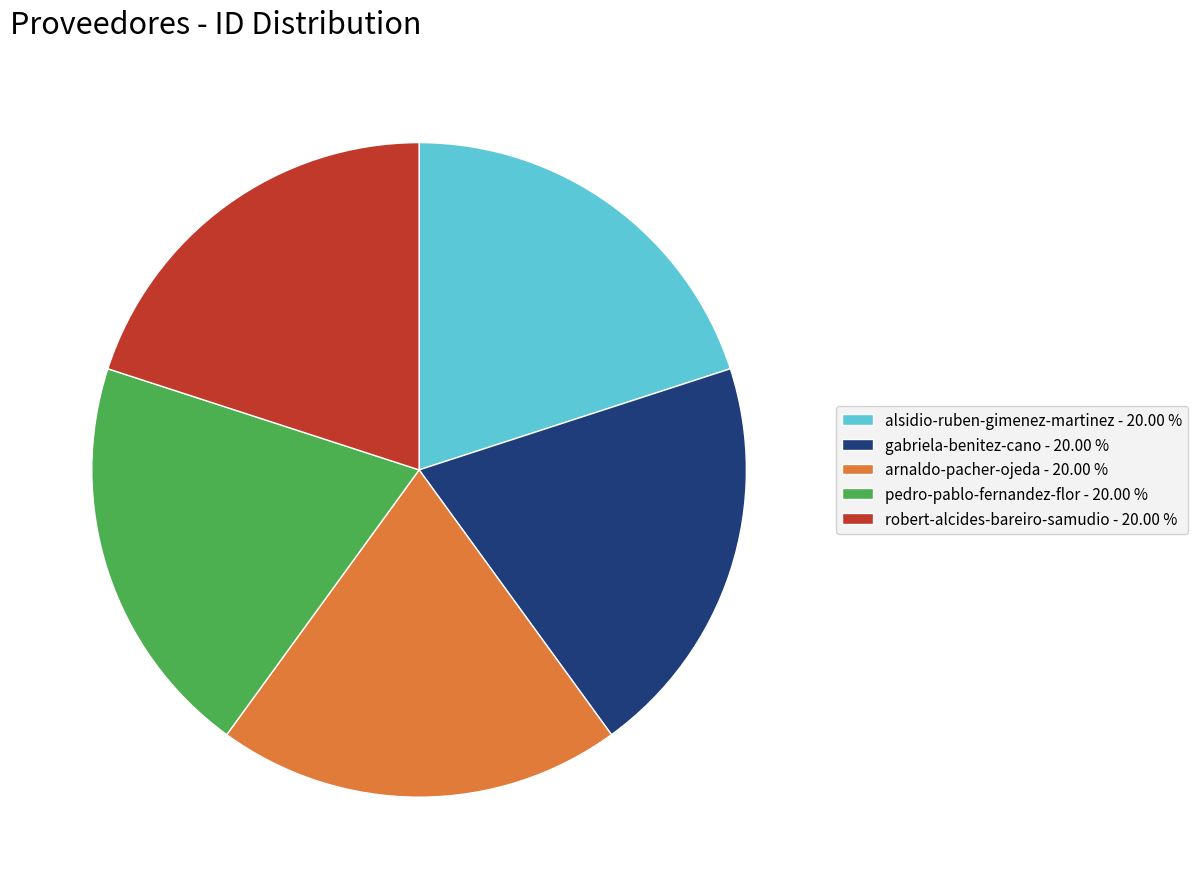

Is there a majority slice in this chart?

No